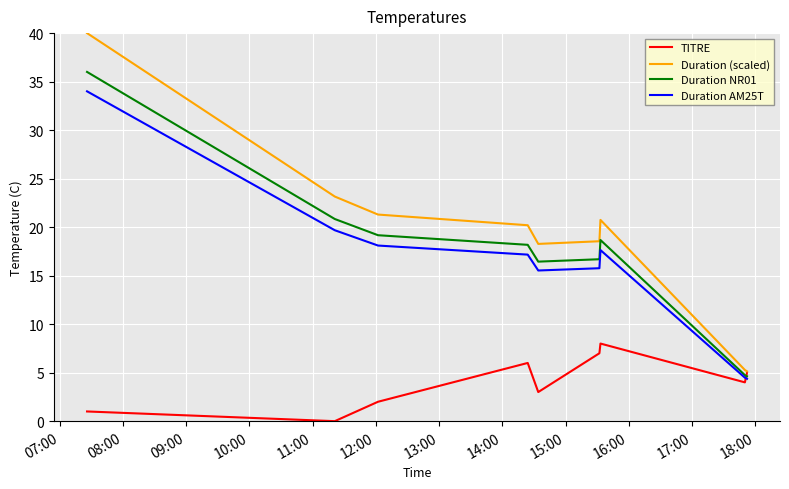

In Duration NR01, how many points are lower than both neighbors (excluding endpoints)?

1